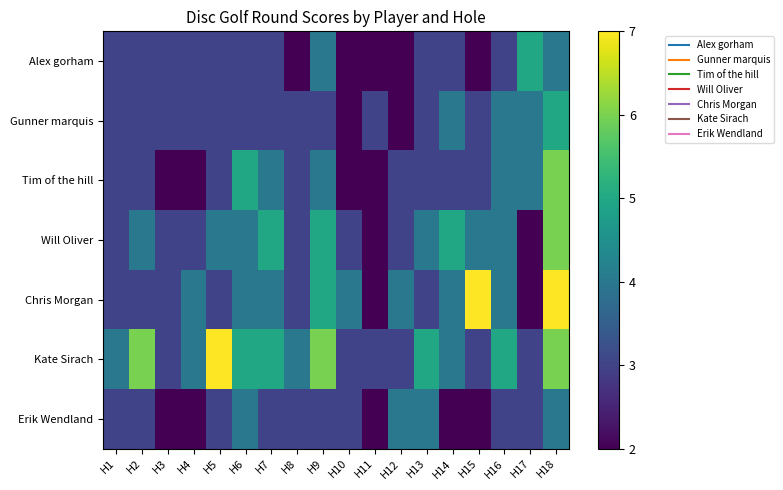

Which has a higher value, H5 or H6?

H5